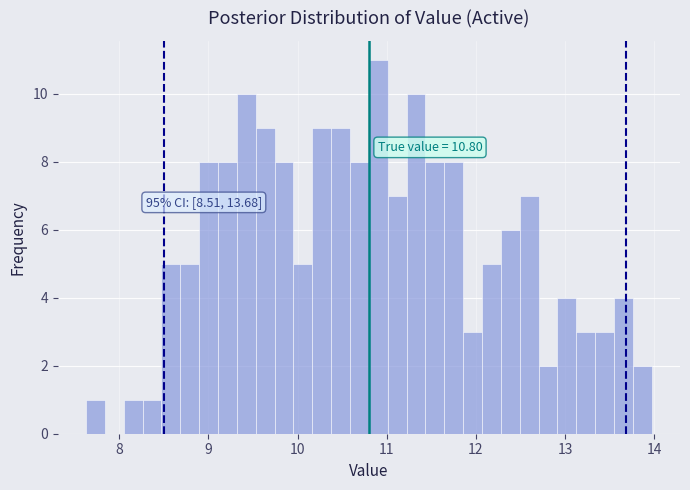

Read against the x-axis, roughly where is the centre of the tallest bar?

10.9